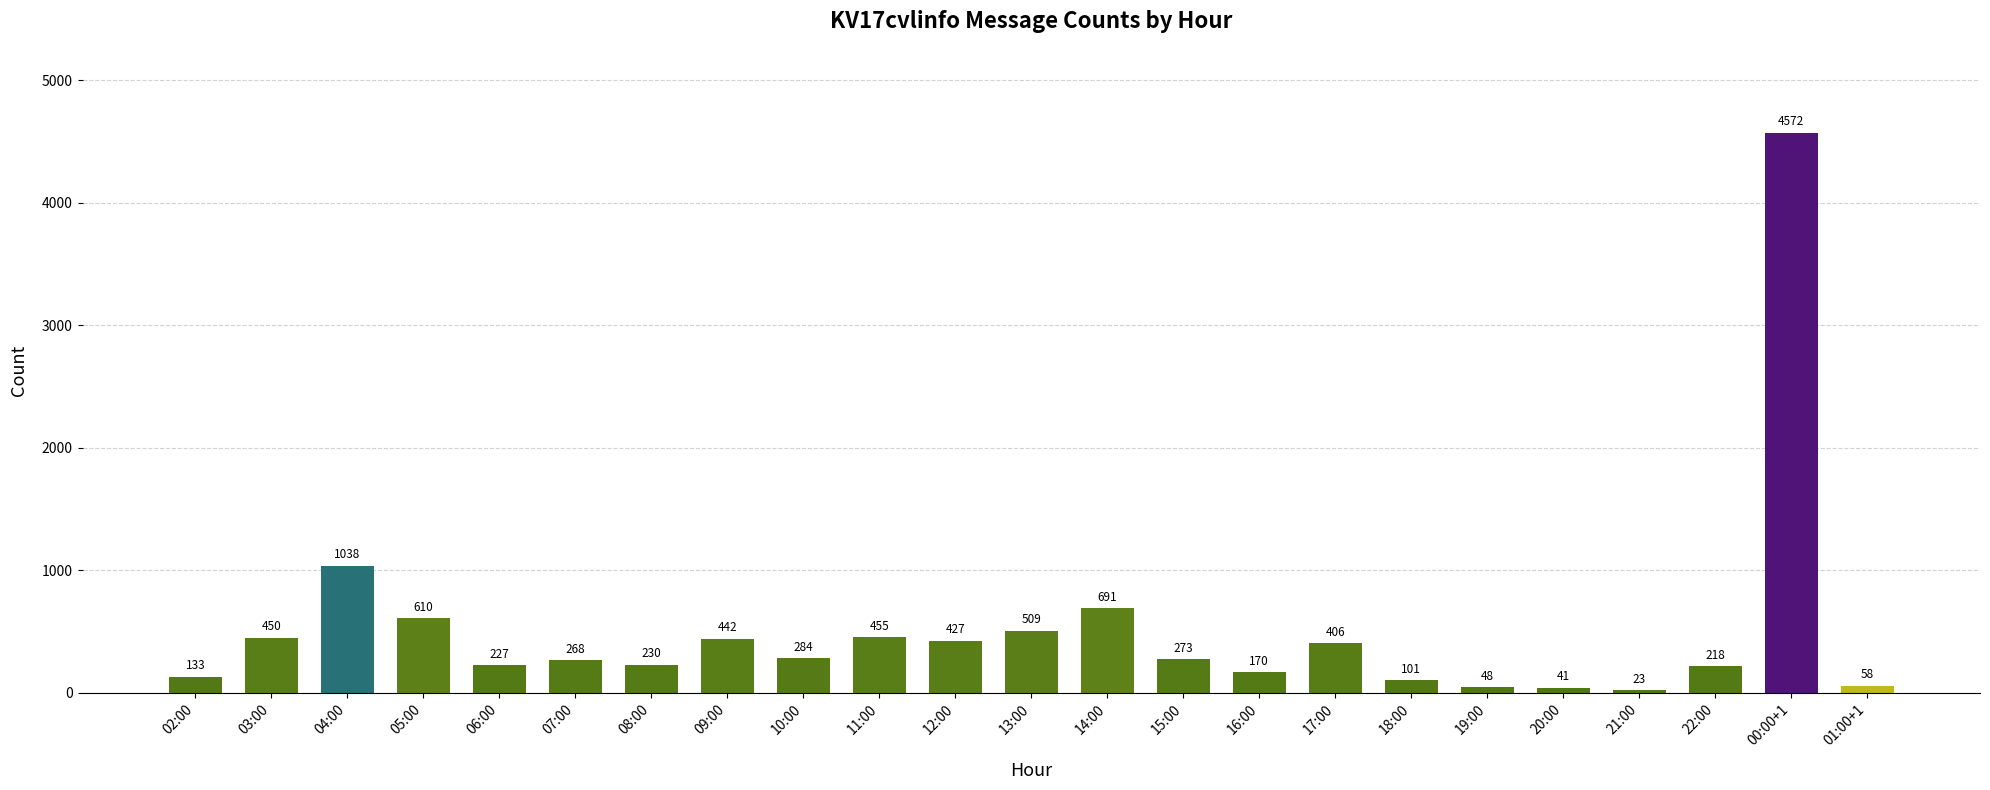

True or false: the data shows 273 at 15:00.

True